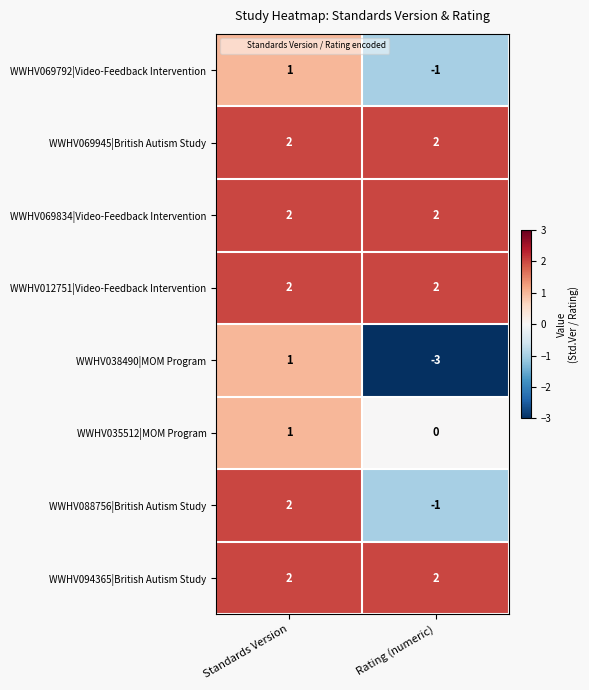

What is the sum of the WWHV094365|British Autism Study values at Standards Version and Rating (numeric)?

4